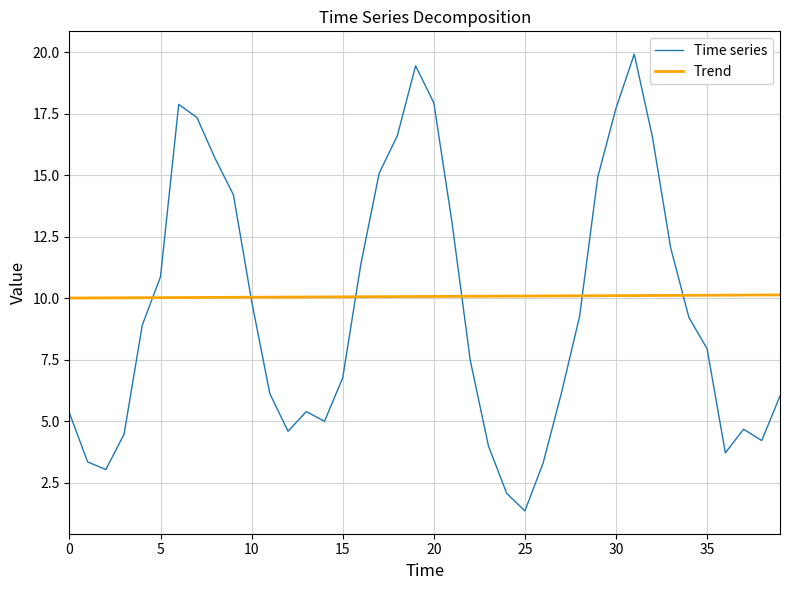

What is the smallest value displayed?

1.4